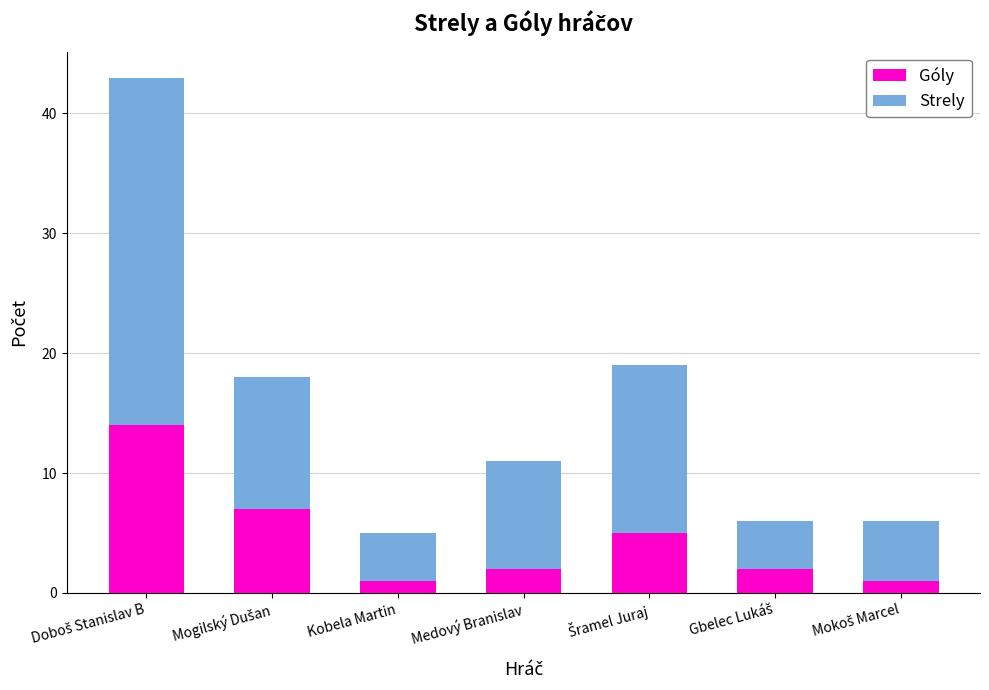

What is the difference between the maximum and minimum values in the Góly series?

13